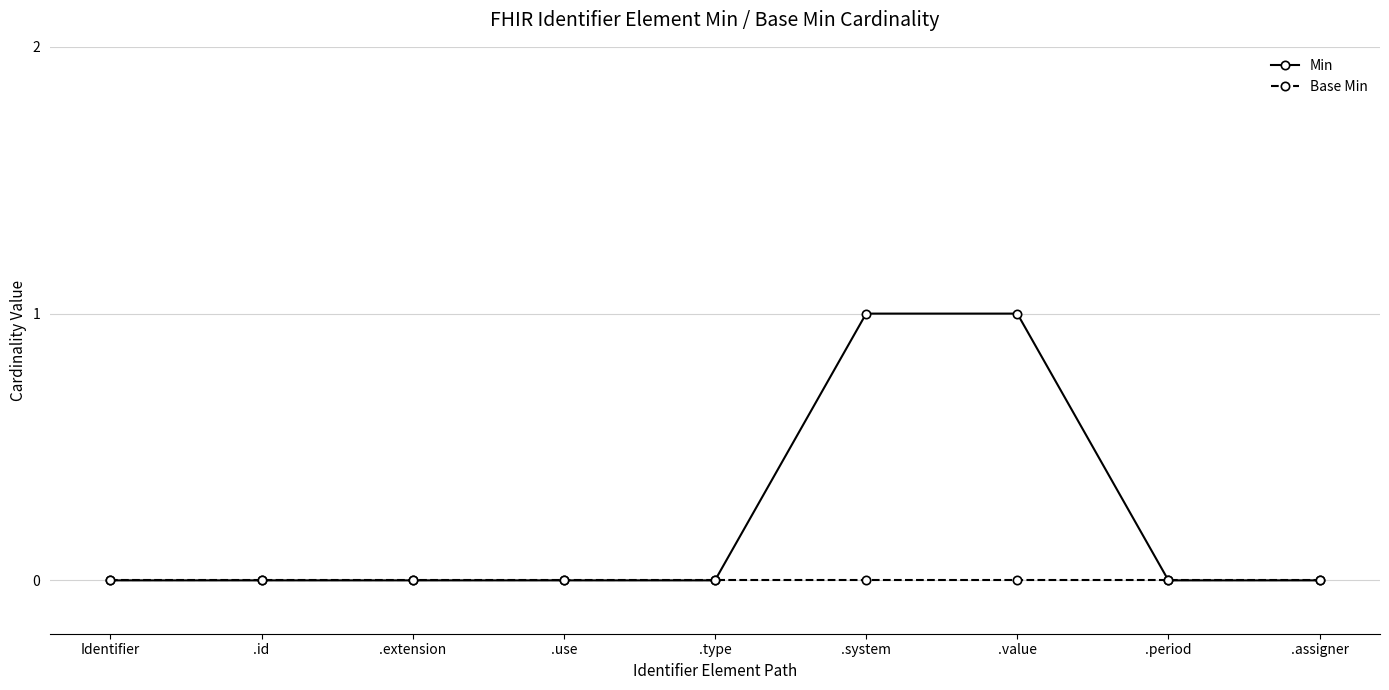

Which series has the largest total across all categories?

Min